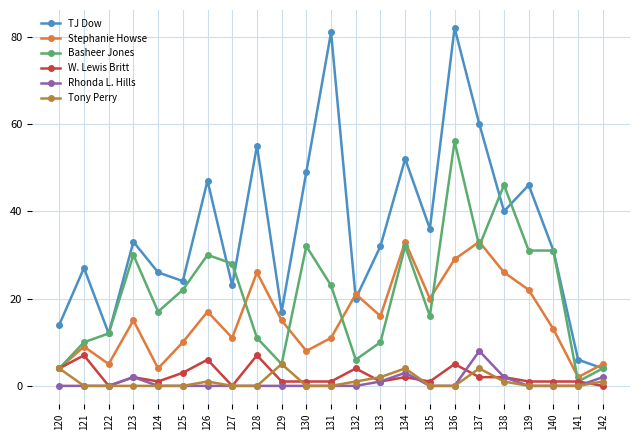

How many data points in Stephanie Howse are less than 15?

11